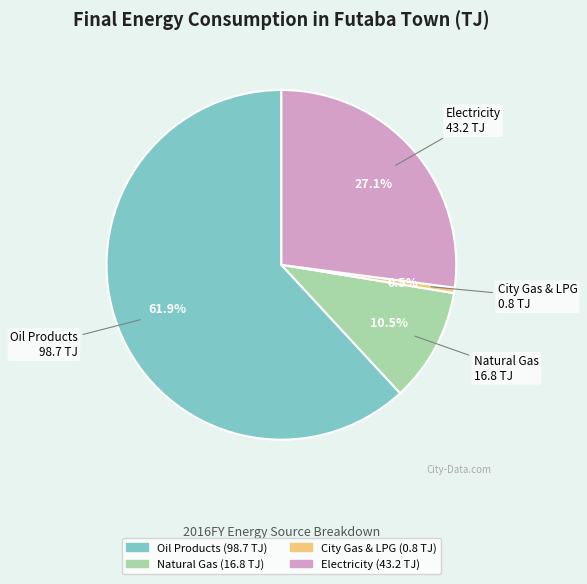

Which slice represents more than half of the pie?

Oil Products